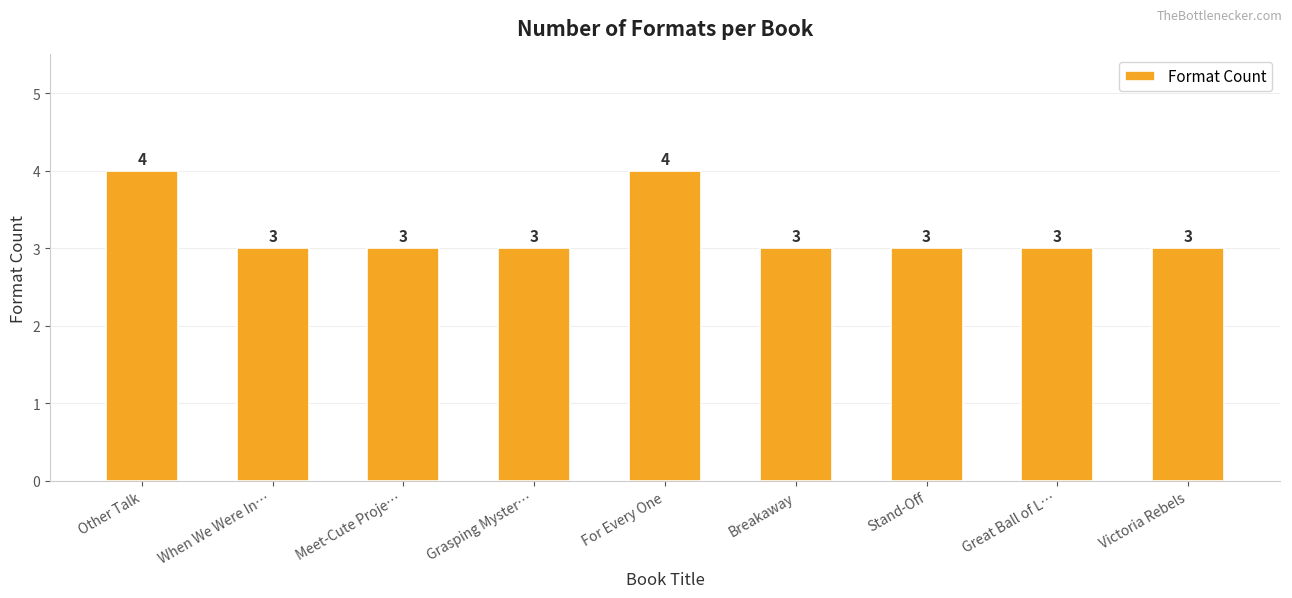

What is the label of the 6th bar from the right?

Grasping Myster…